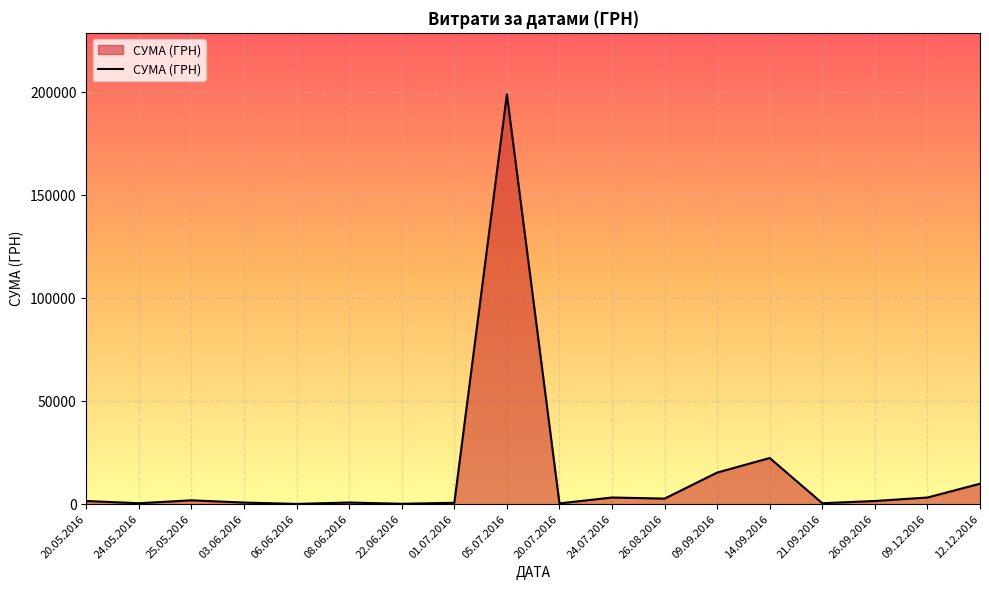

Does the chart display data point markers on the line(s)?

No